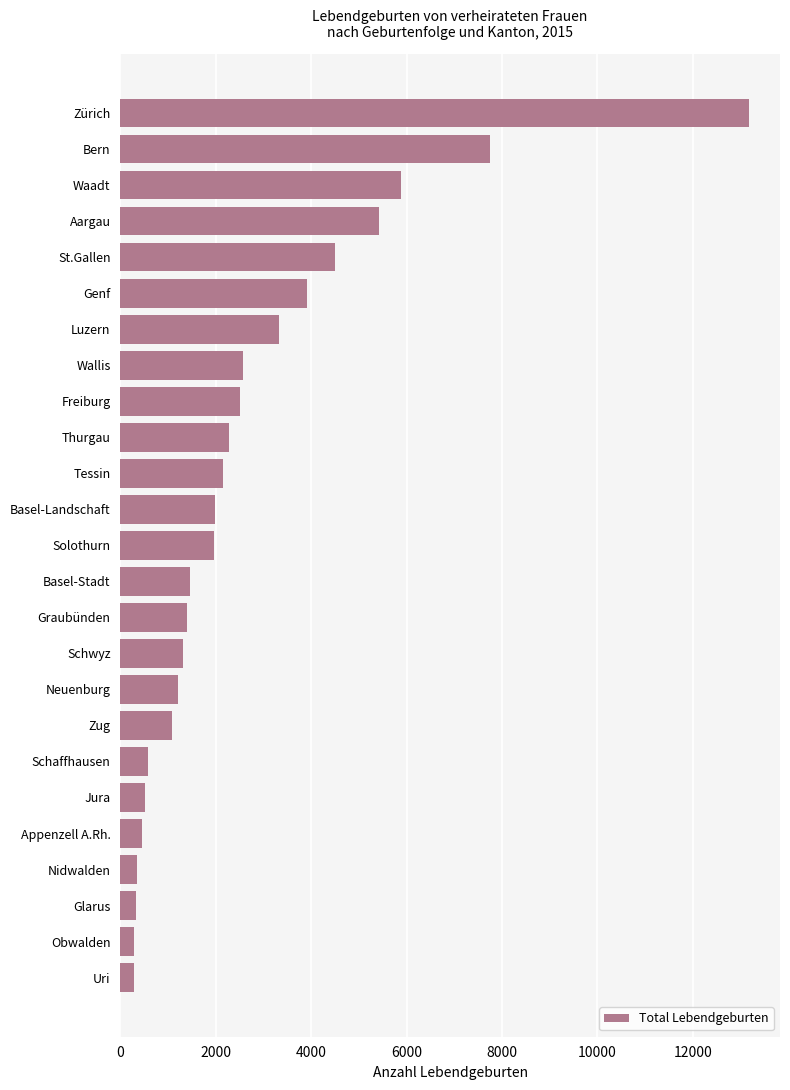

The value at Basel-Stadt is 1451. True or false?

True